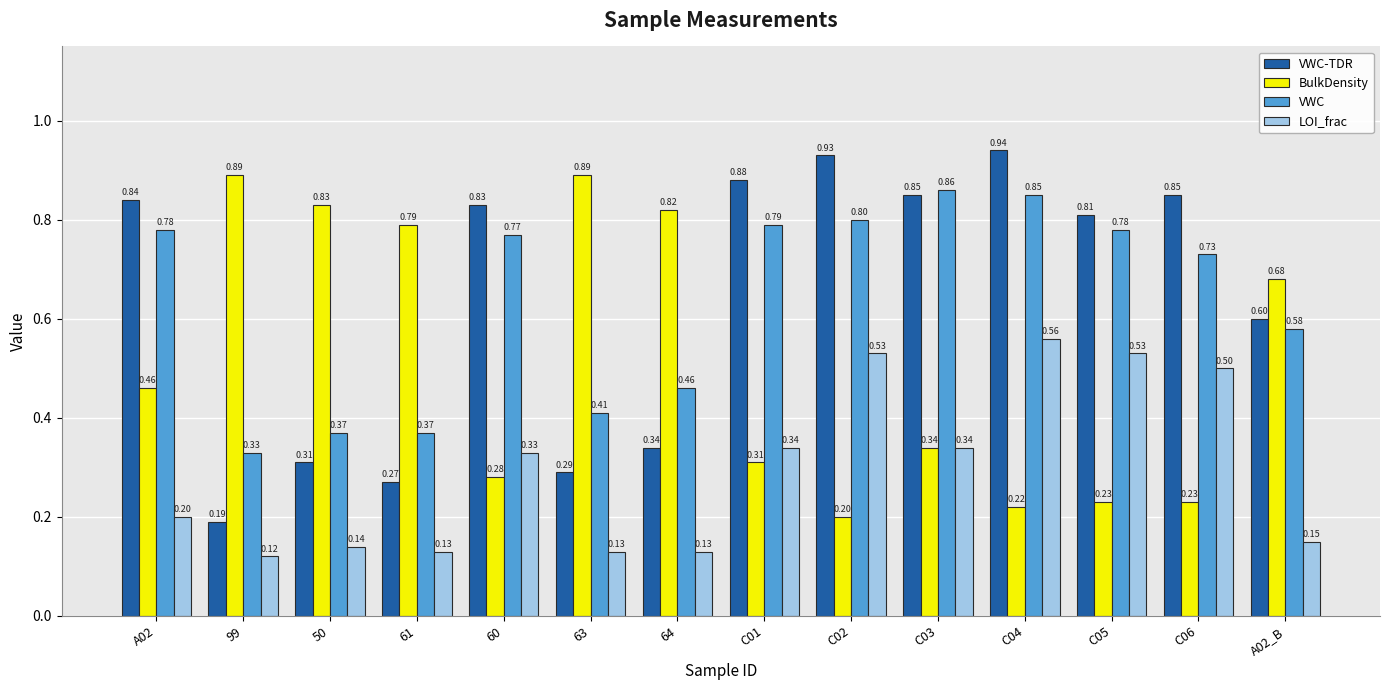

Which series changed the most between 99 and C05?

BulkDensity